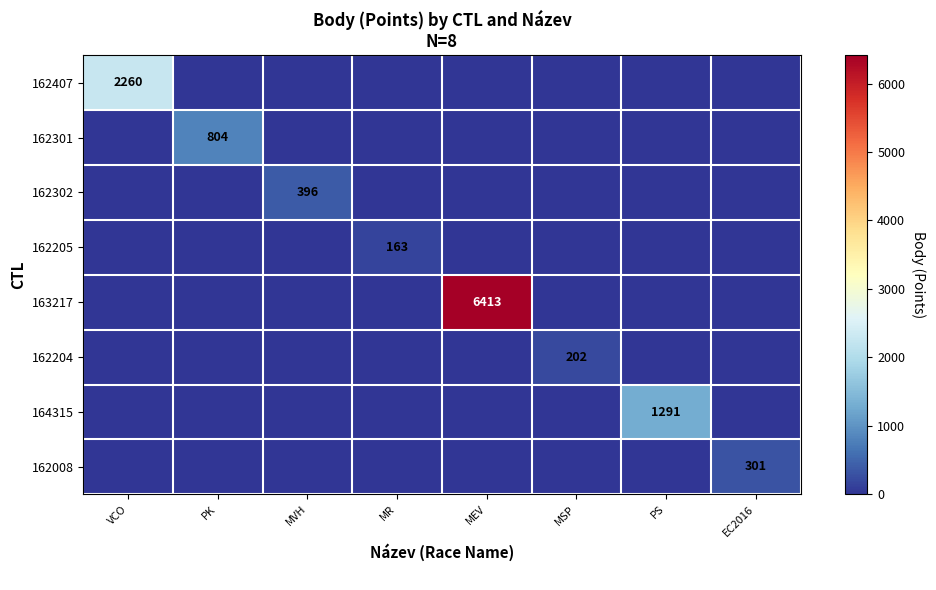

Between MEV and EC2016, which series saw the biggest shift?

163217